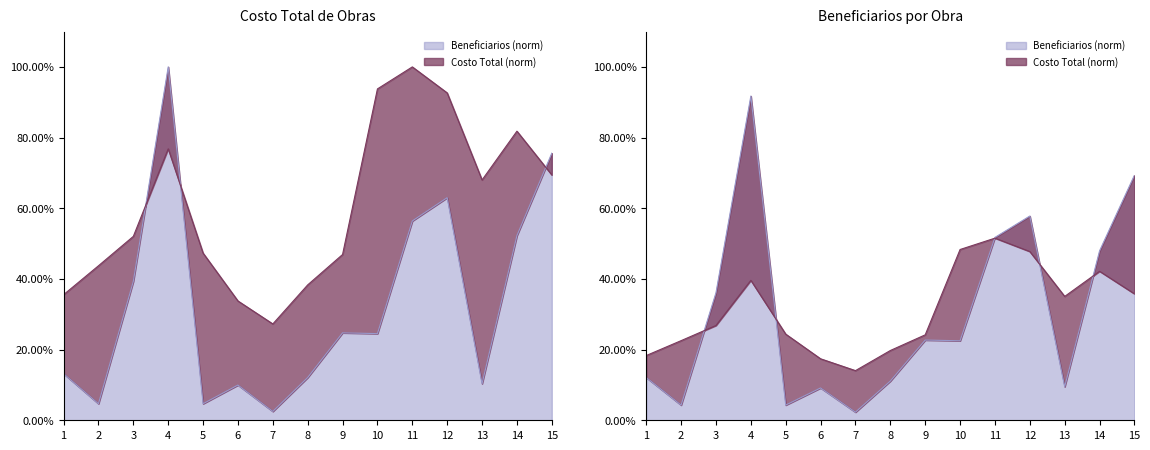

Which series has the largest total across all categories?

Beneficiaries